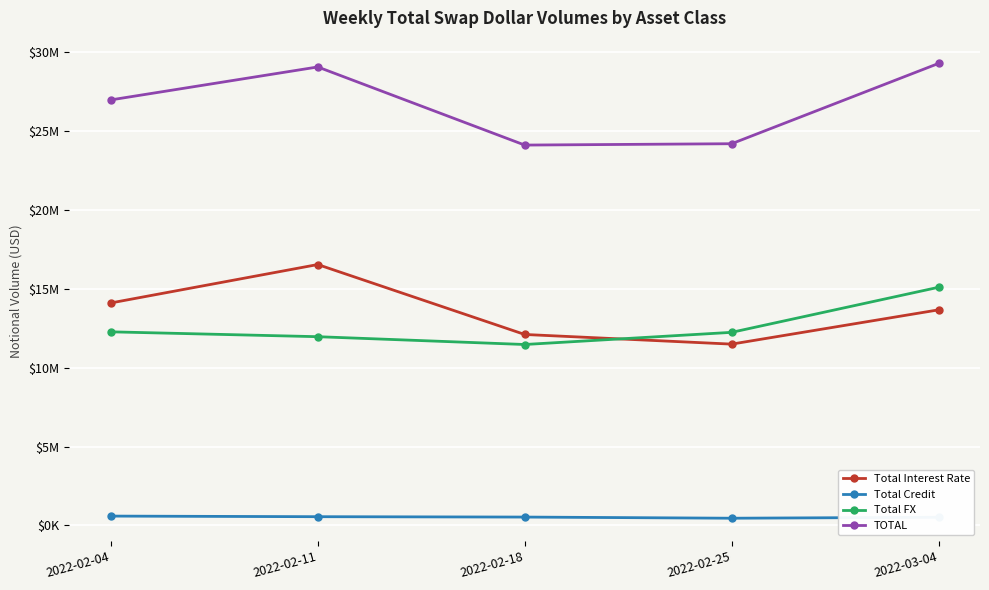

What is the difference between the second highest and minimum values in the Total Credit series?

96736